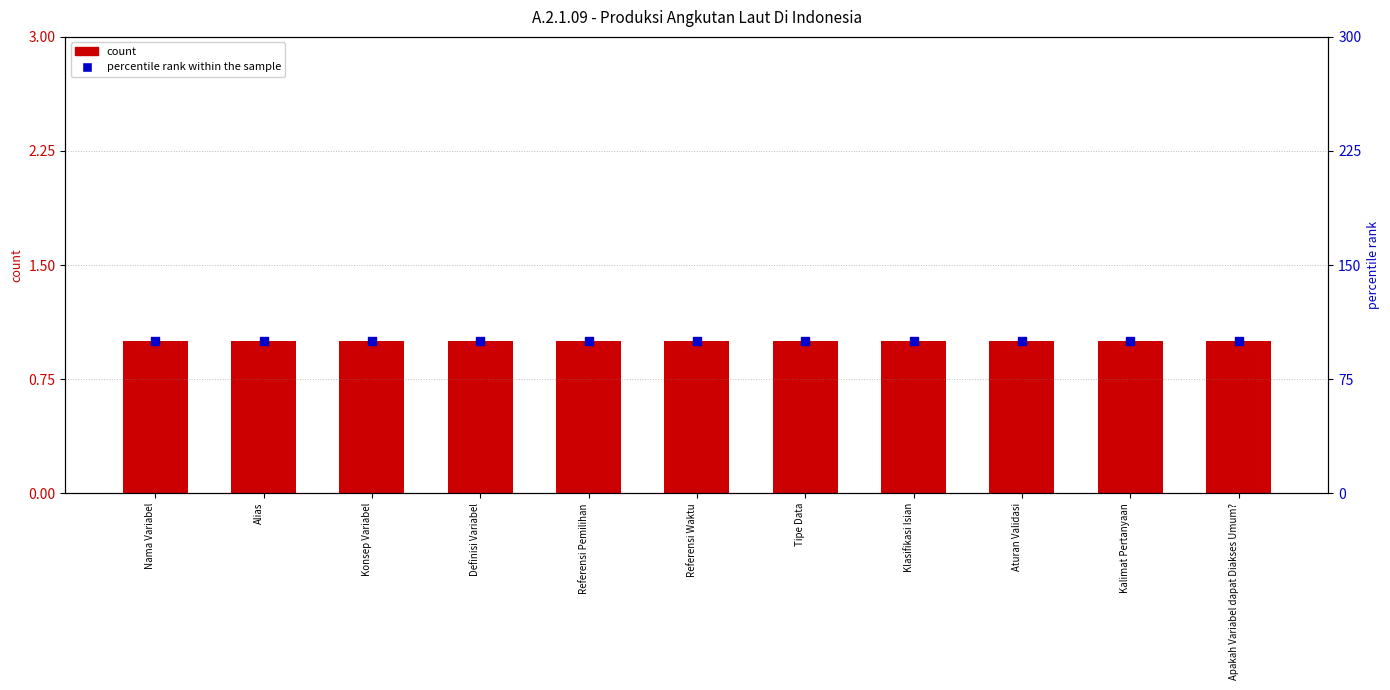

Is the value of count at Nama Variabel greater than the value of percentile rank within the sample at Referensi Pemilihan?

No